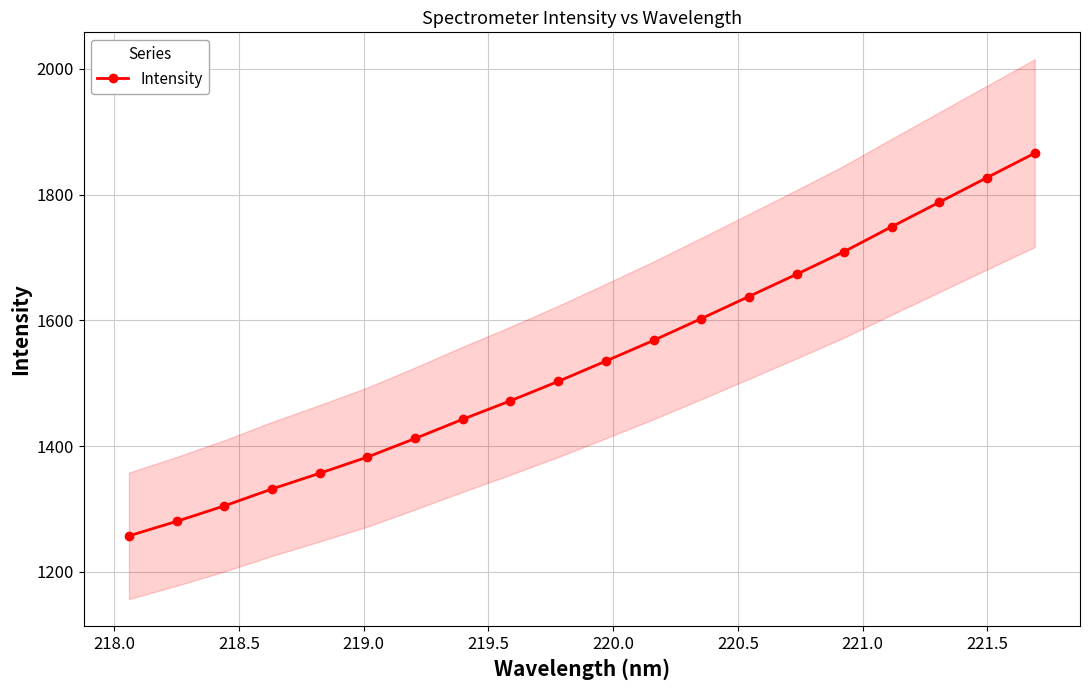

True or false: Intensity has more than 0 points higher than both neighbors.

False